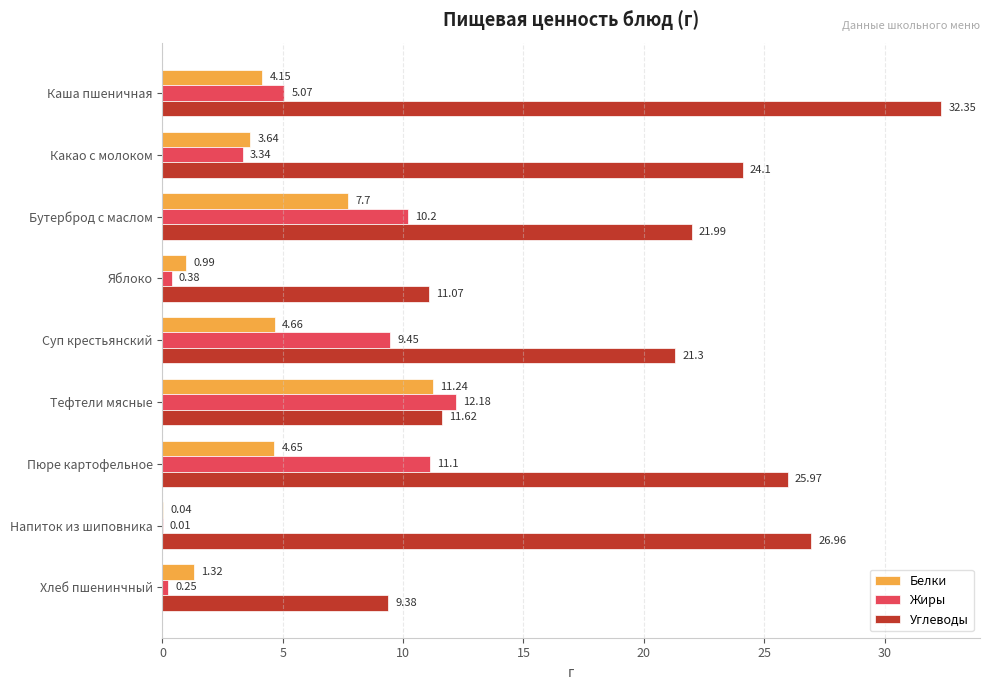

Which series changed the most between Яблоко and Хлеб пшенинчный?

Углеводы